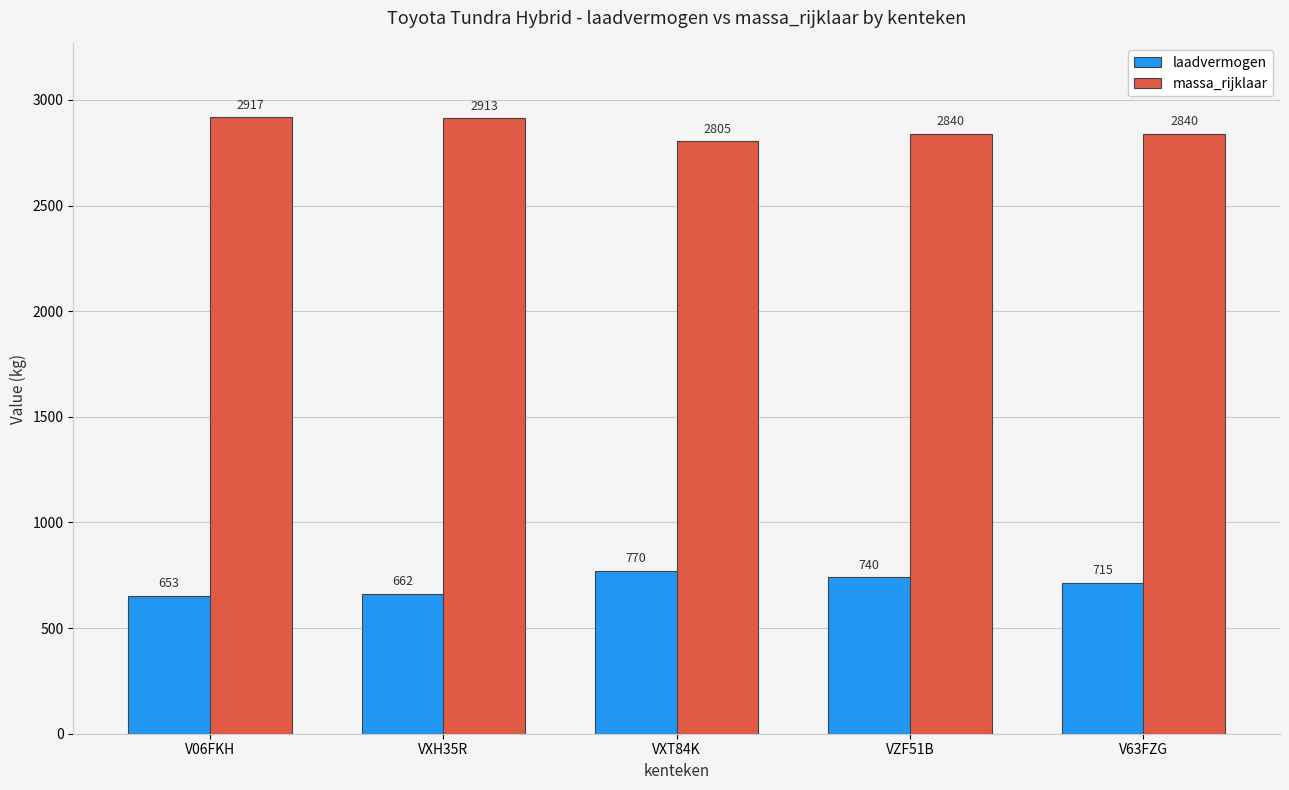

Which category has the highest value across all series?

V06FKH